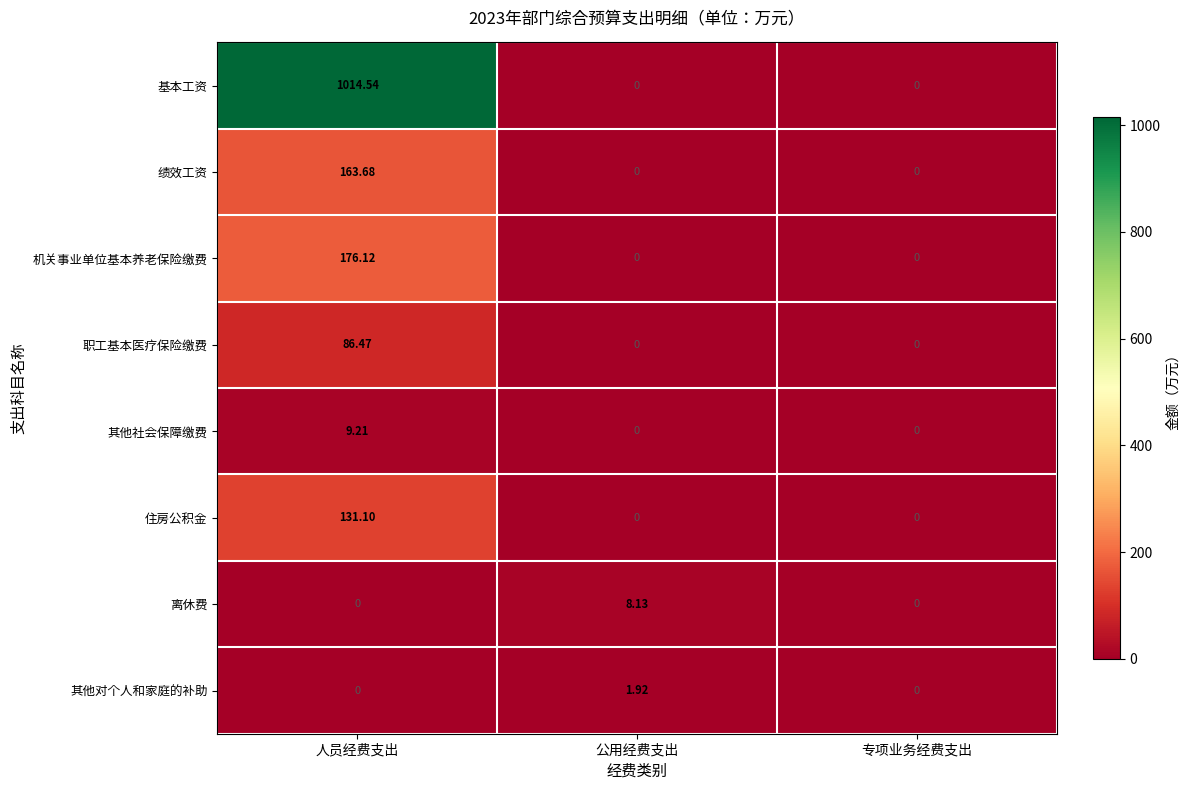

At which category is the sum across all series the highest?

人员经费支出